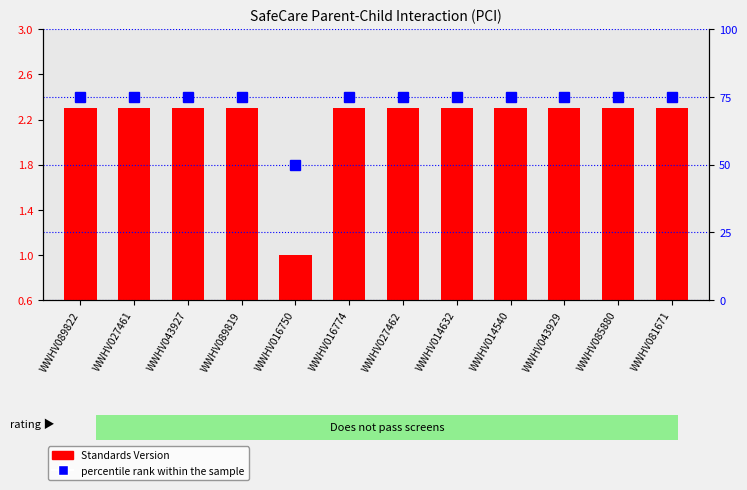

At how many categories does at least one series exceed 2?

12